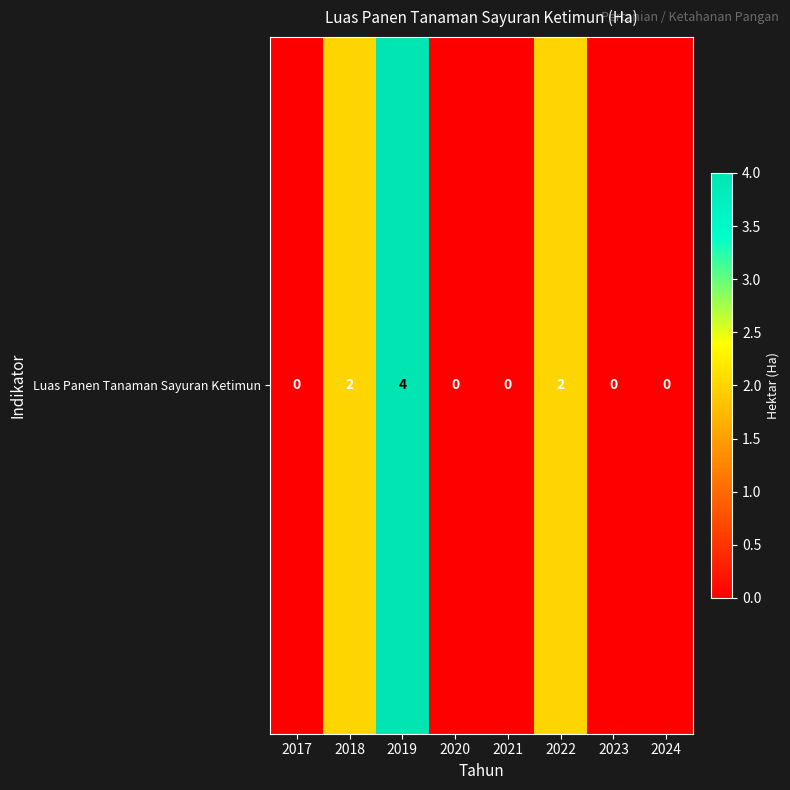

What is the greatest value displayed?

4